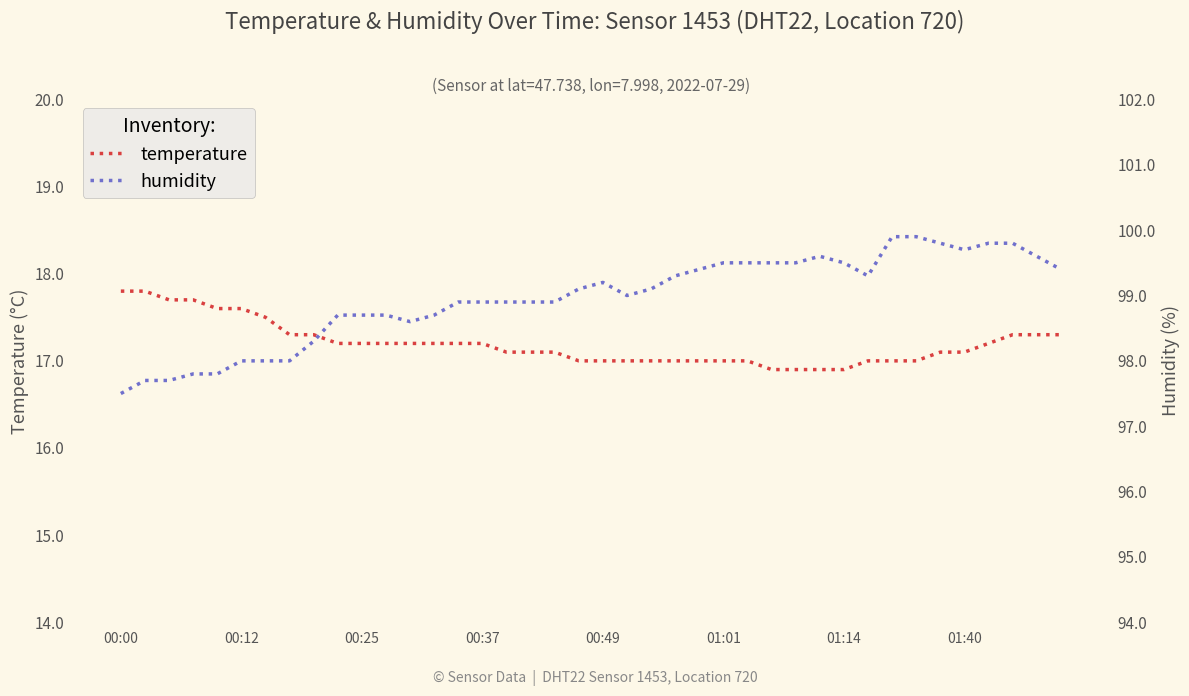

True or false: temperature has more than 2 points higher than both neighbors.

False